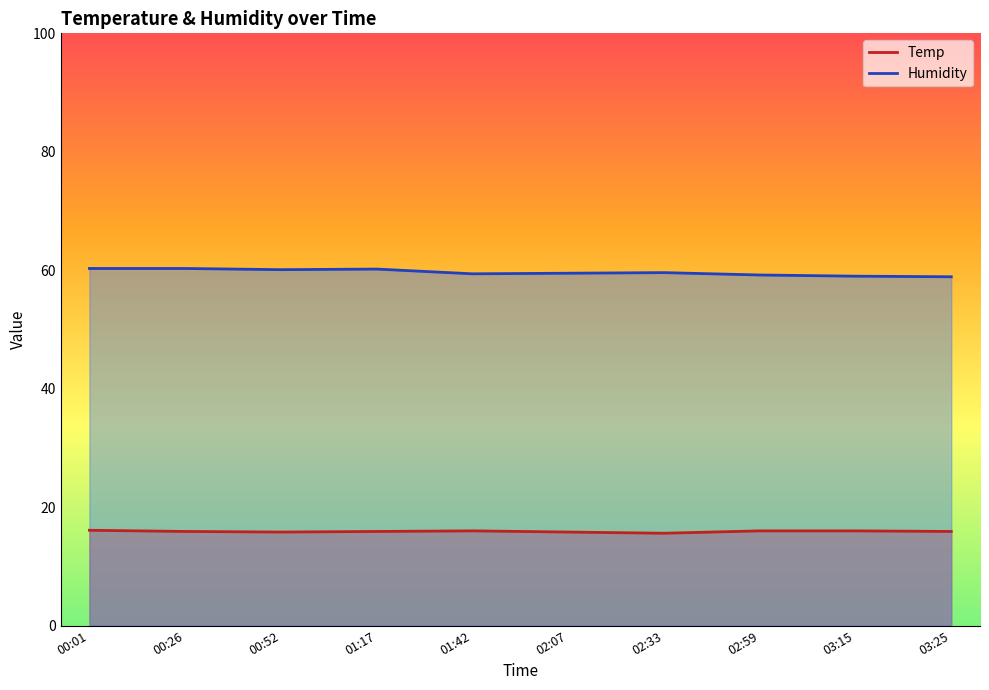

What is the difference between the second highest and minimum values in the Humidity series?

1.4